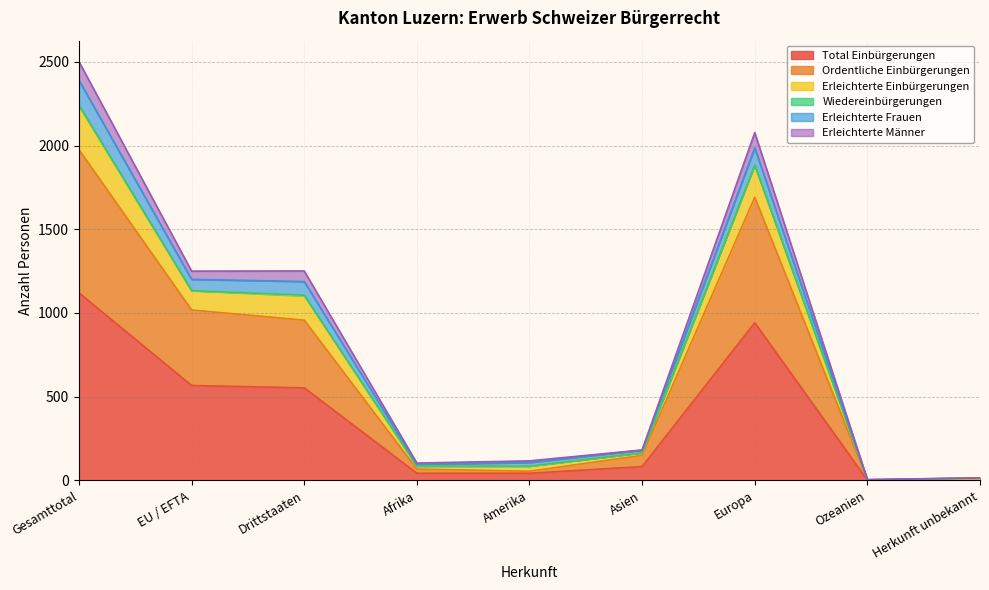

What is the maximum value for Total Einbürgerungen?

1120